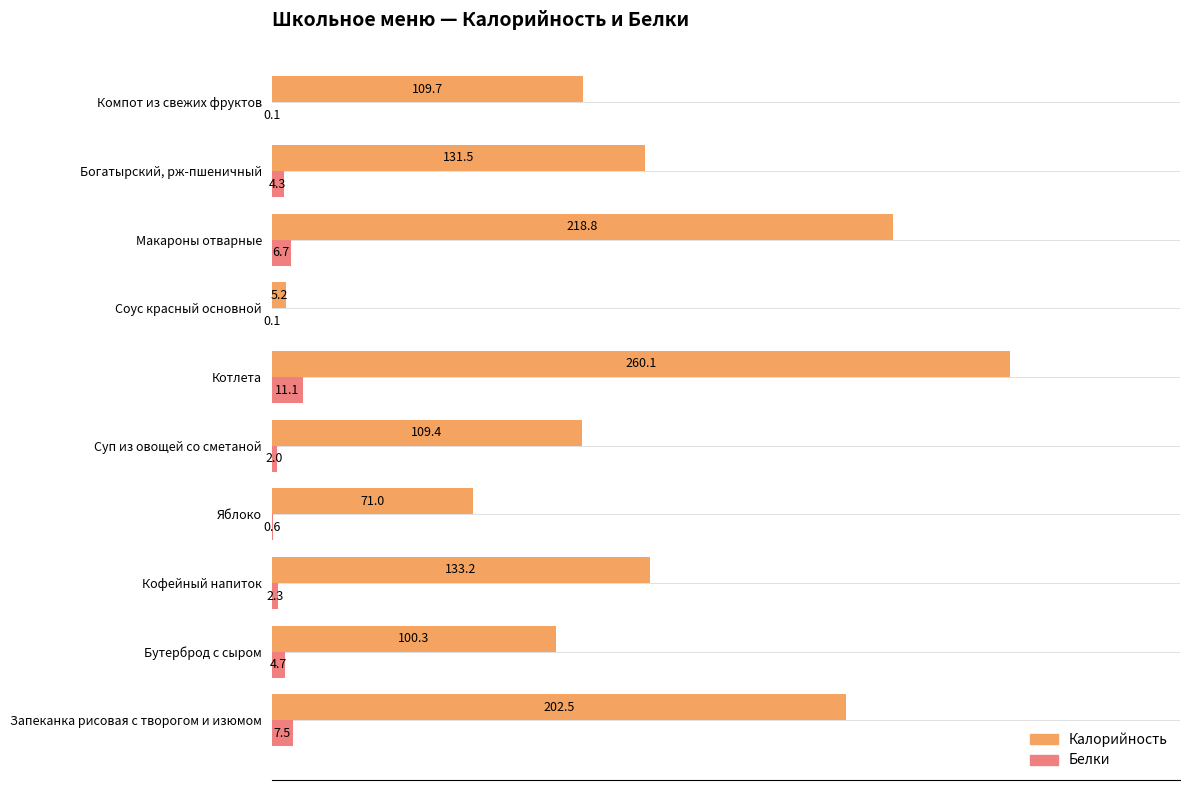

Which series has the largest range (max minus min)?

Калорийность